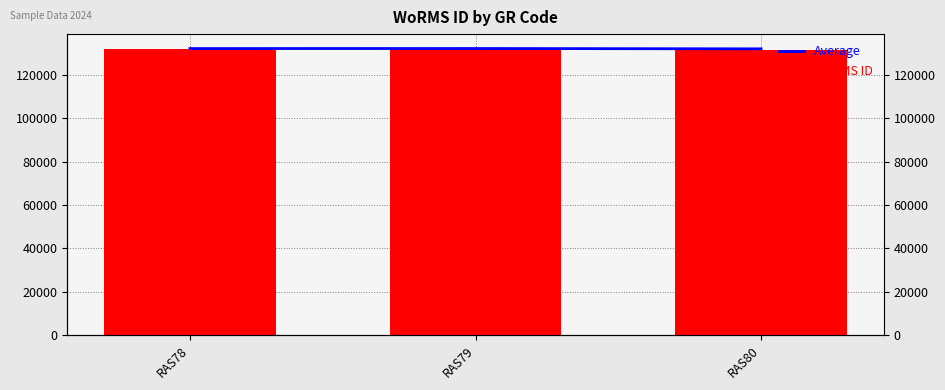

Which series has the largest total across all categories?

Average